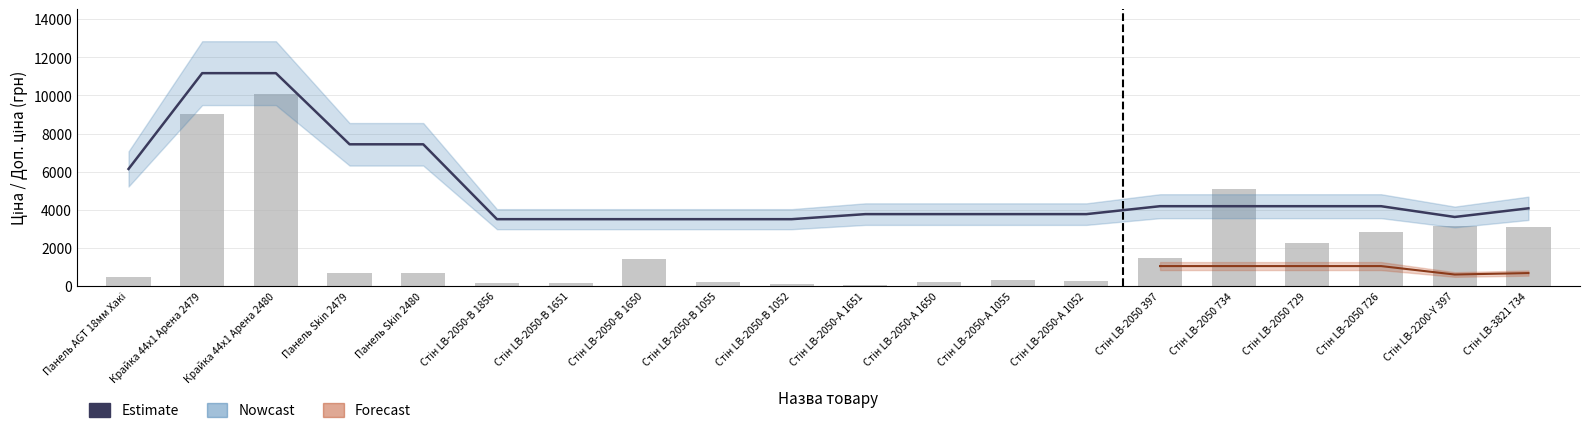

At which category does the chart reach its peak across all series?

Крайка 44x1 Арена 2480